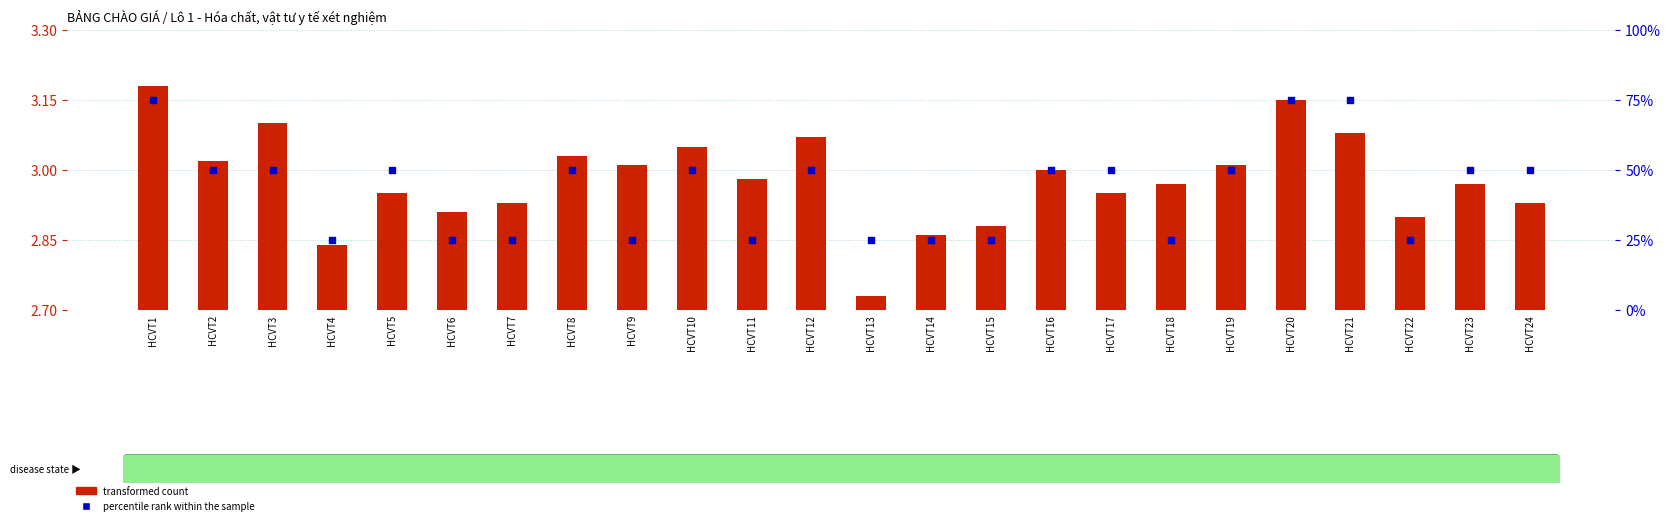

Which series has the widest spread of Y values?

percentile rank within the sample